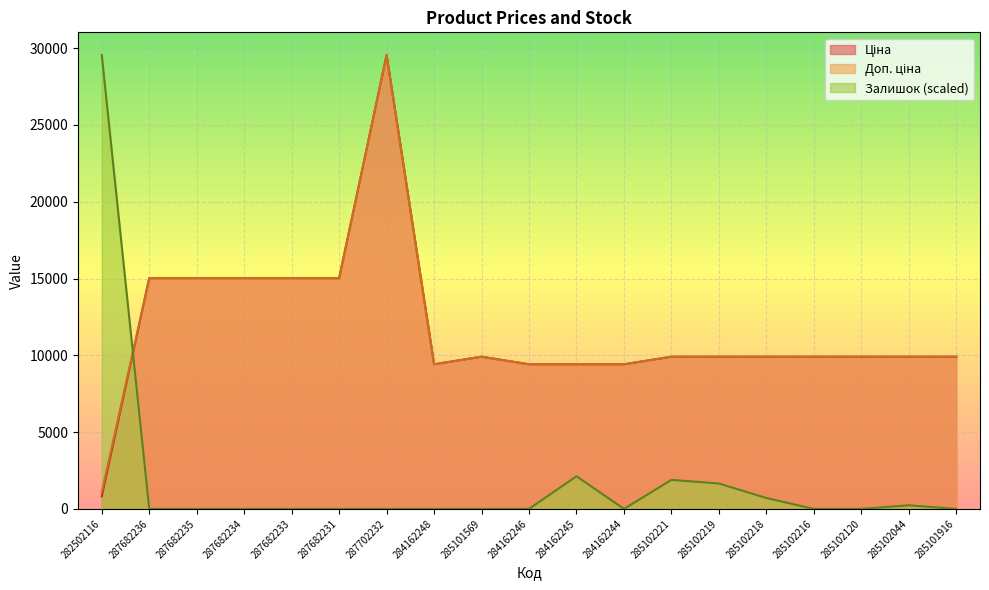

True or false: Залишок has a value of 0.0 at 287682234.

True